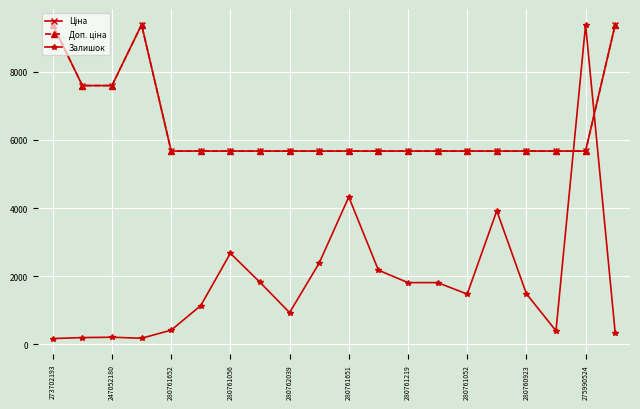

Is this an area chart (filled region under the line)?

No